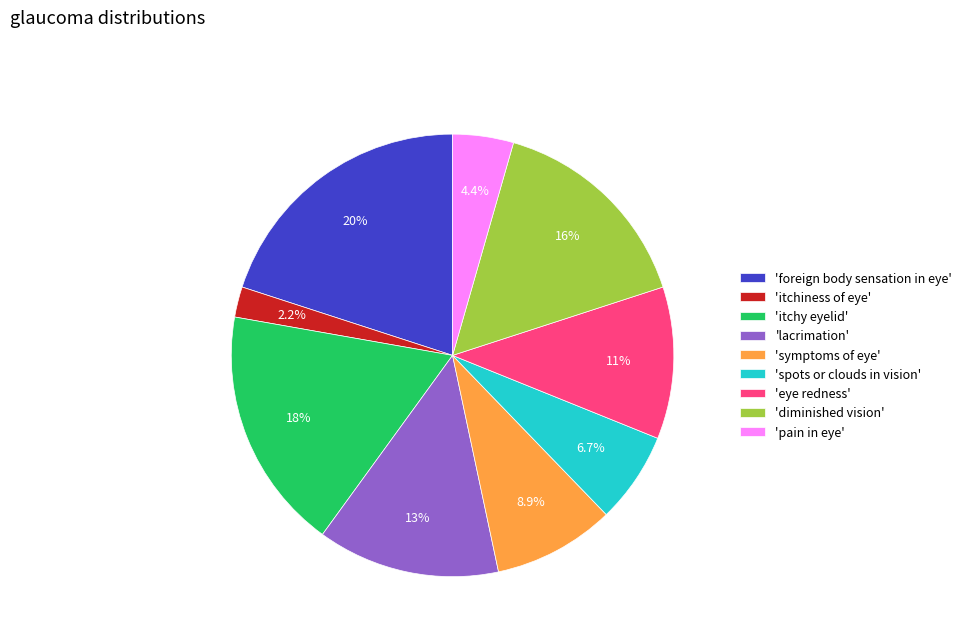

Rank the categories by value from highest to lowest.

'foreign body sensation in eye', 'itchy eyelid', 'diminished vision', 'lacrimation', 'eye redness', 'symptoms of eye', 'spots or clouds in vision', 'pain in eye', 'itchiness of eye'